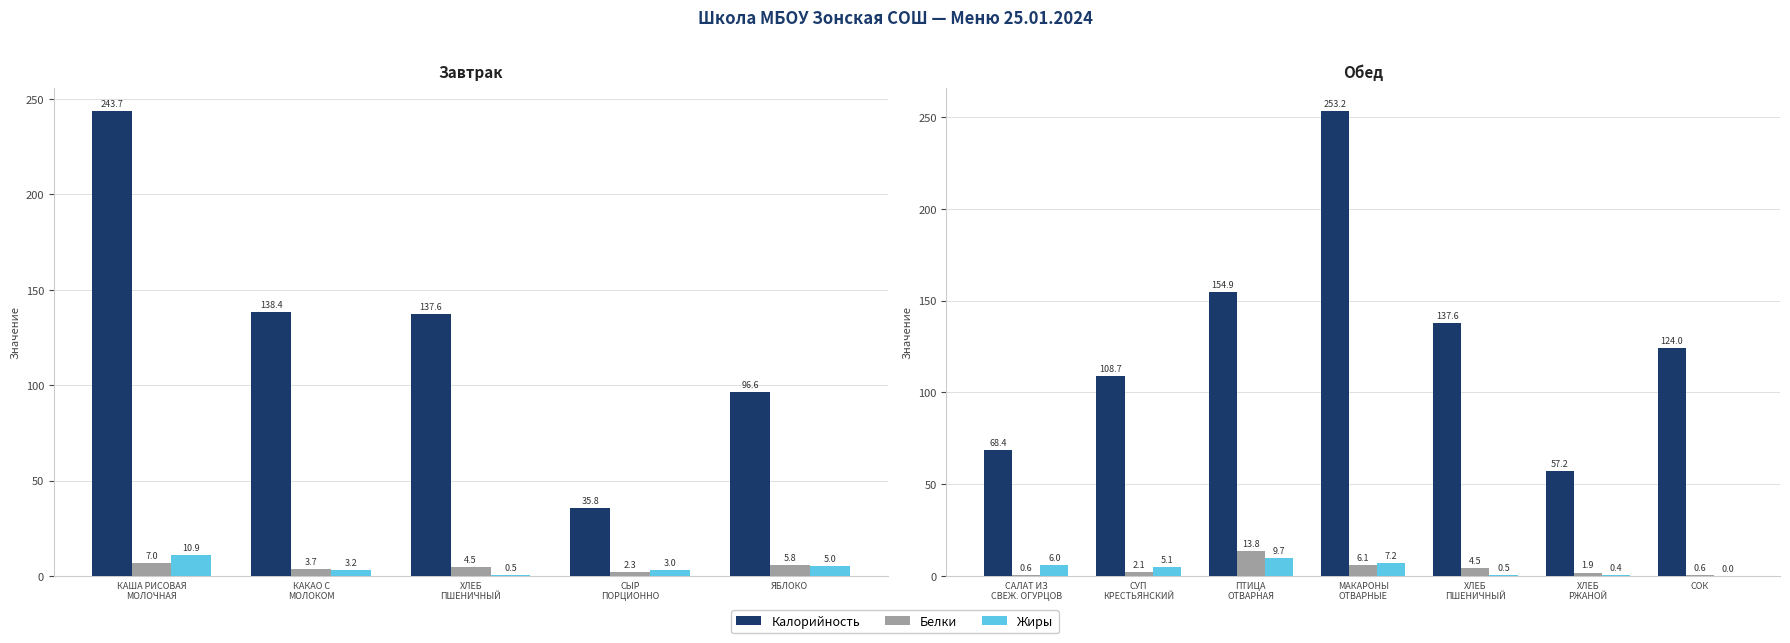

Are the bars grouped side by side (vs. stacked)?

Yes